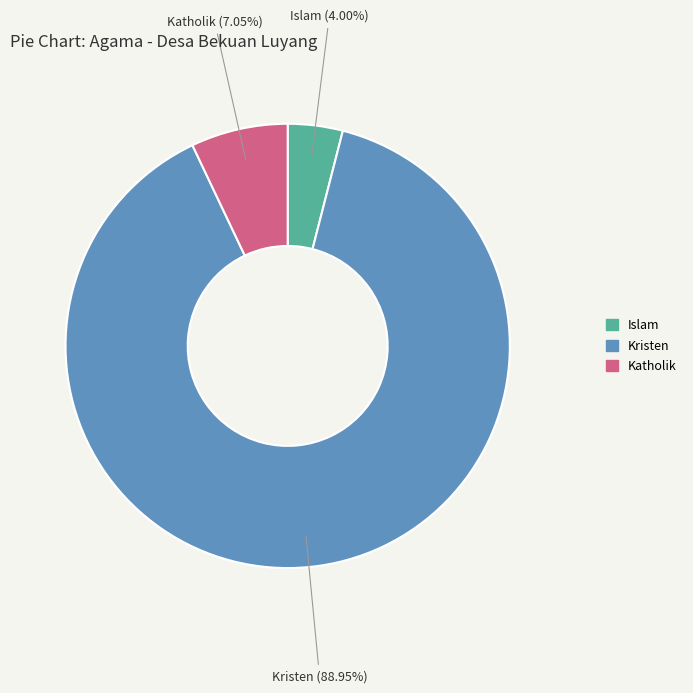

To the nearest percent, what is the difference between the largest and smallest slice percentages?

85%